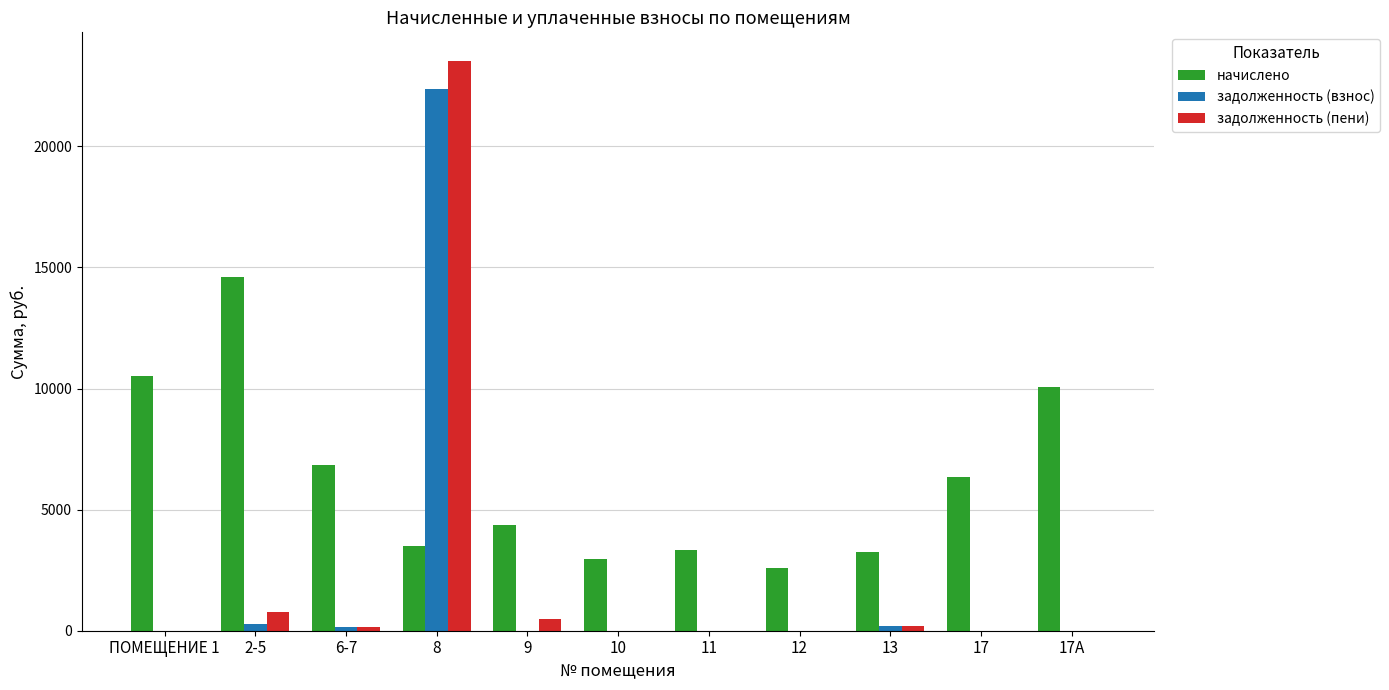

Read the задолженность (пени) value at 8.

23533.8